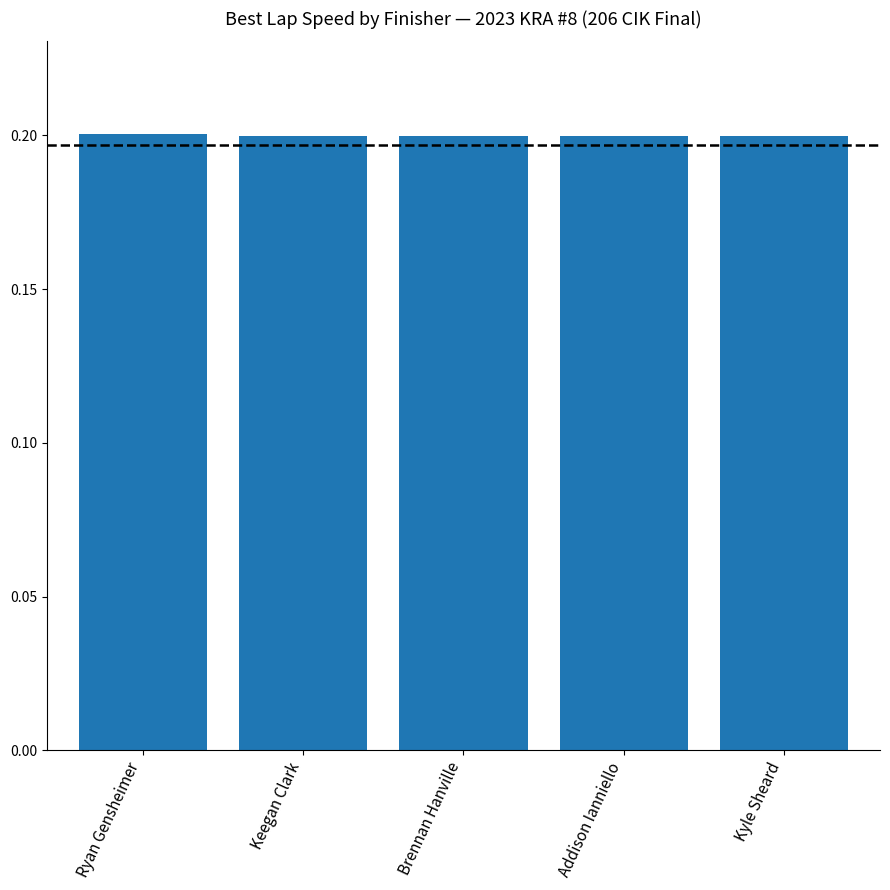

What position from the left is Kyle Sheard?

5